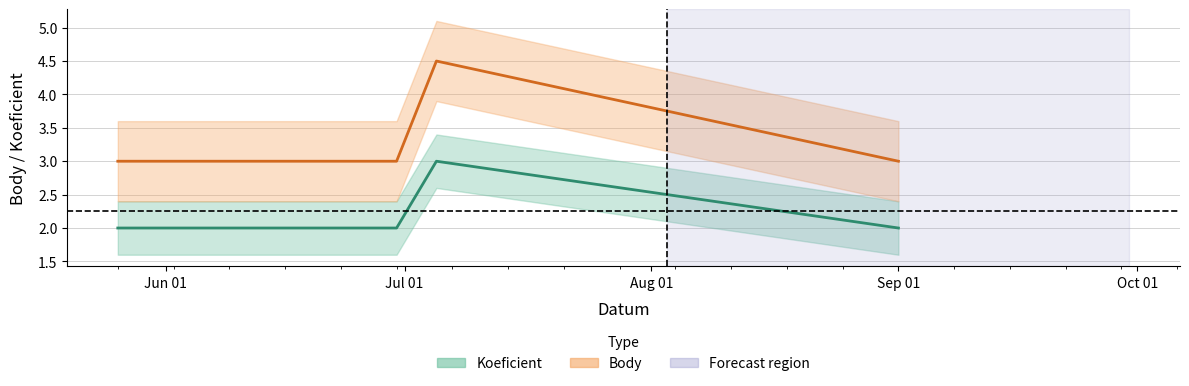

True or false: Body and Koeficient cross at least once.

False